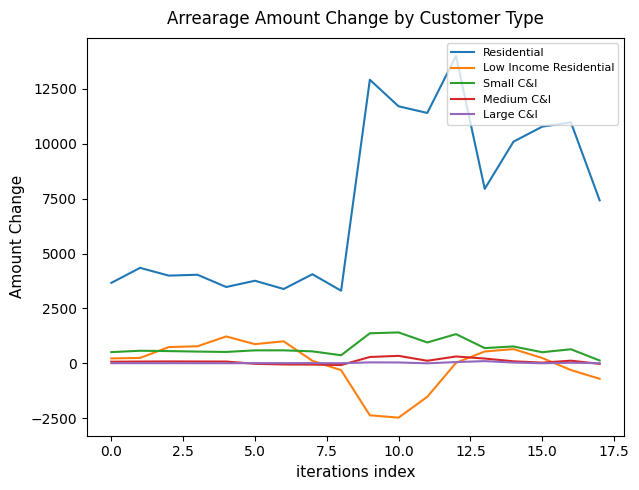

What is the minimum value shown in the chart?

-2467